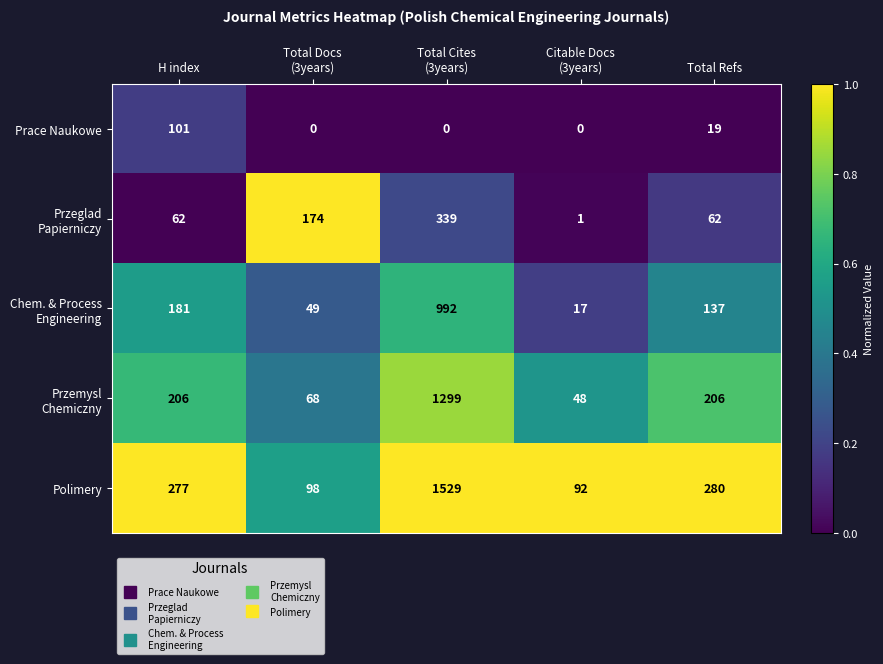

Between H index and Citable Docs
(3years), which series saw the biggest shift?

Polimery